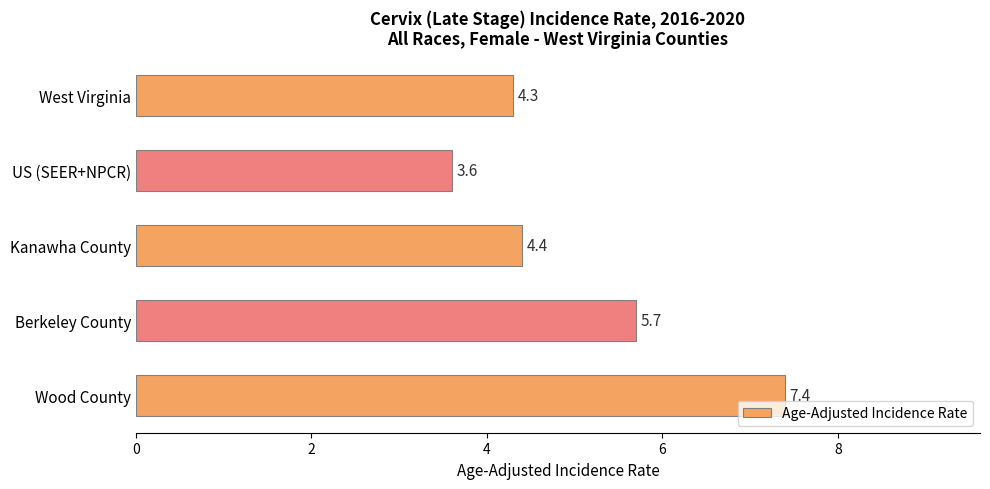

What is the label of the 2nd bar from the bottom?

Berkeley County